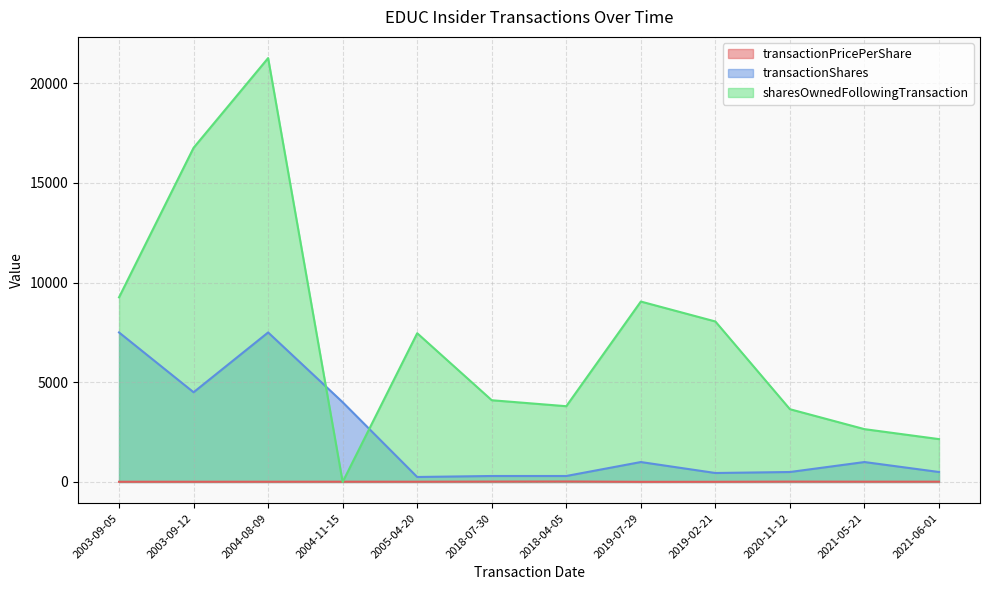

Which series has the largest range (max minus min)?

sharesOwnedFollowingTransaction